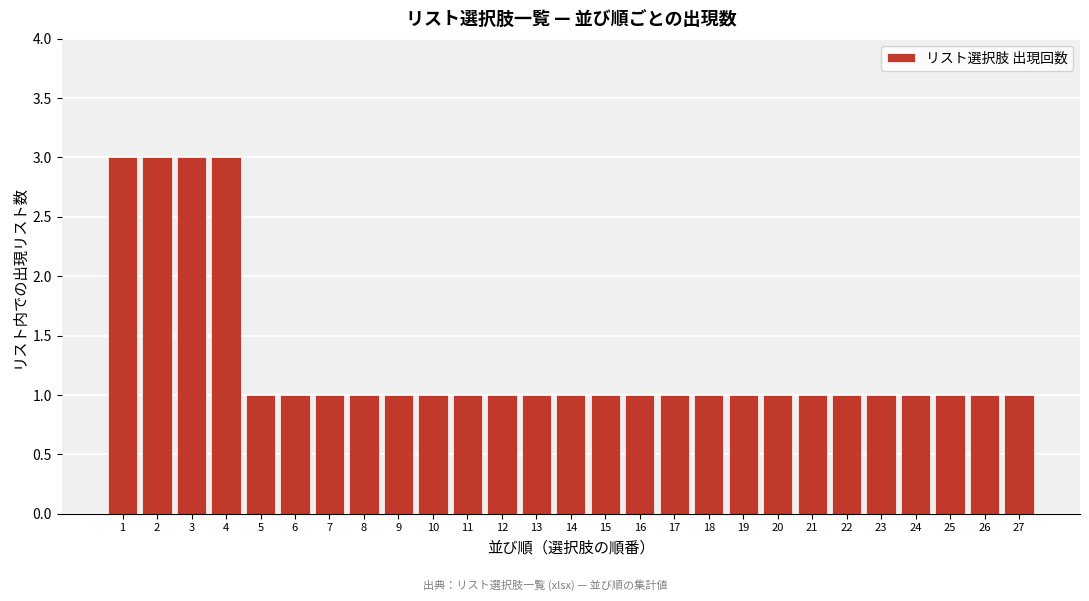

Reading left to right, extract all data points from this chart.

1=3	2=3	3=3	4=3	5=1	6=1	7=1	8=1	9=1	10=1	11=1	12=1	13=1	14=1	15=1	16=1	17=1	18=1	19=1	20=1	21=1	22=1	23=1	24=1	25=1	26=1	27=1